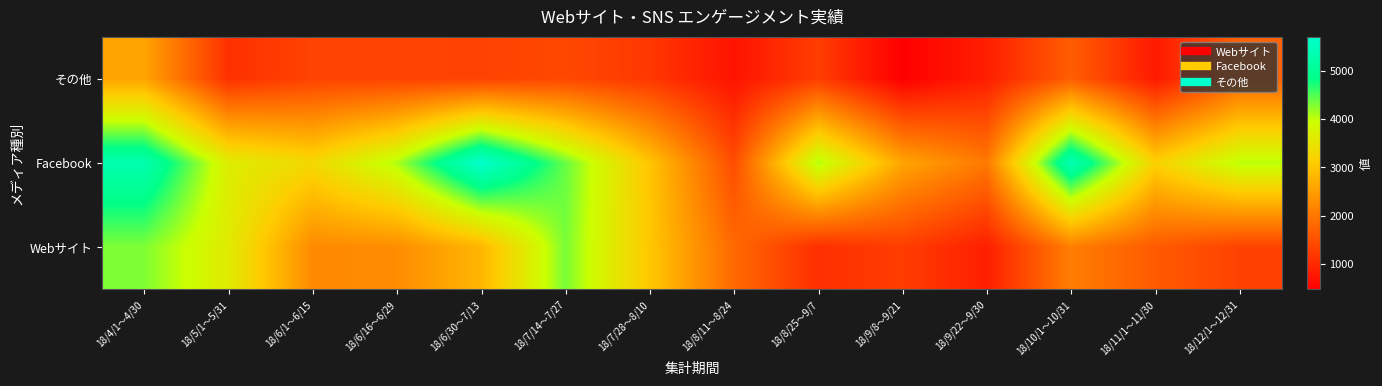

What is the spread (max minus min) of values at 18/6/1～6/15?

1962